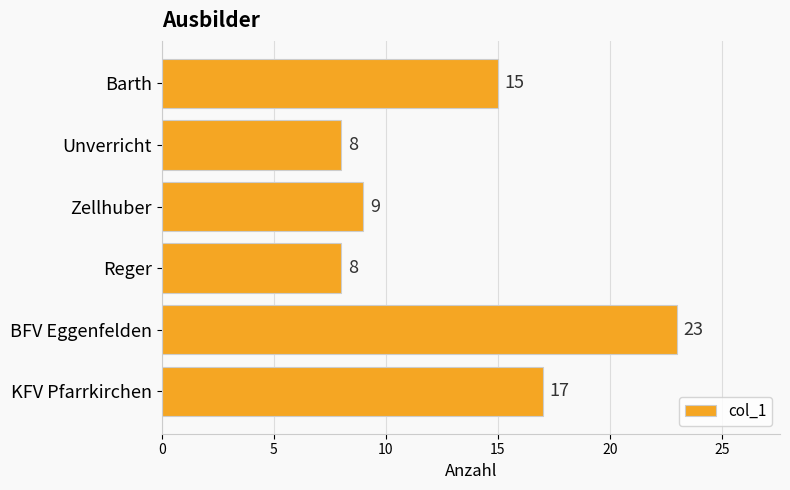

At which label is the value closest to 15?

Barth